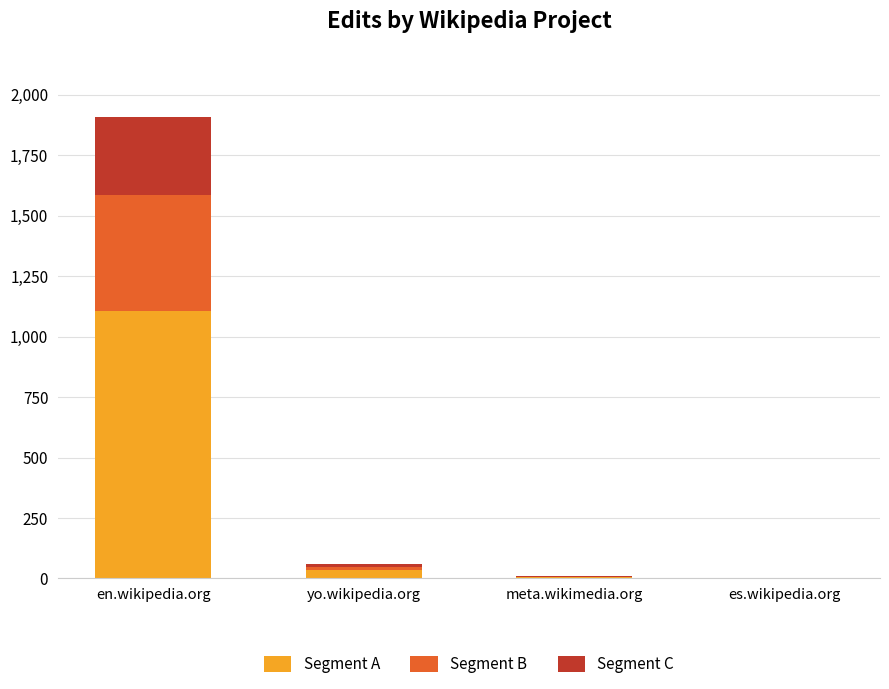

At which category is the sum across all series the highest?

en.wikipedia.org